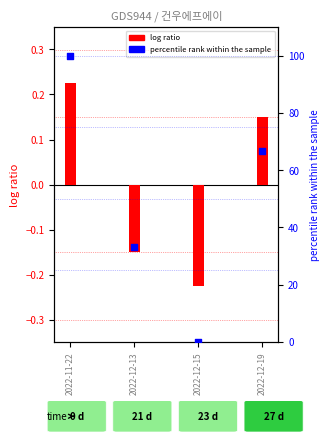

Which series has the widest spread of Y values?

percentile rank within the sample